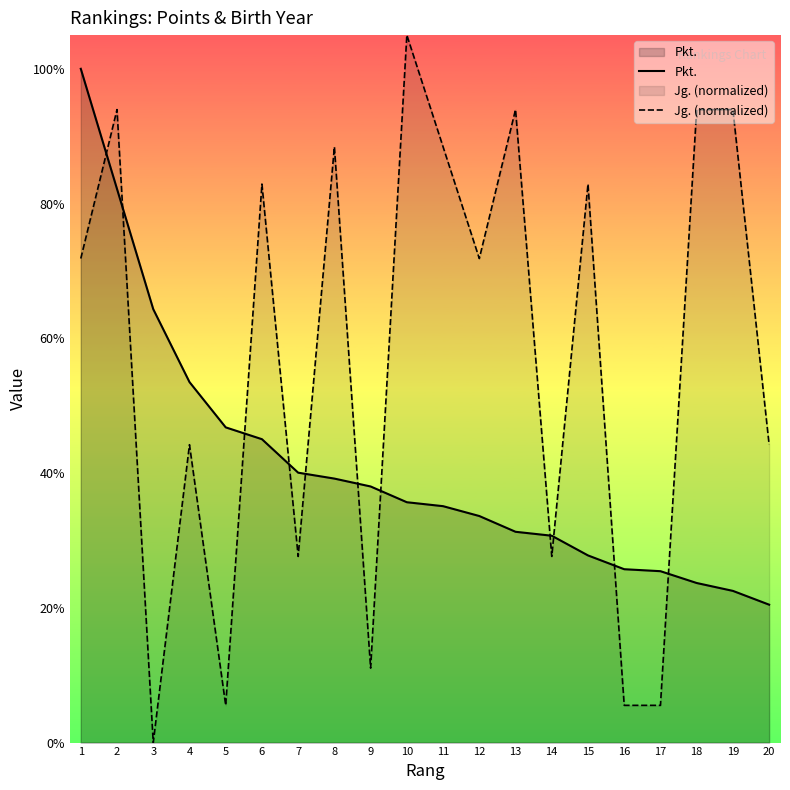

Which series has the widest spread of values?

Jg. (normalized)